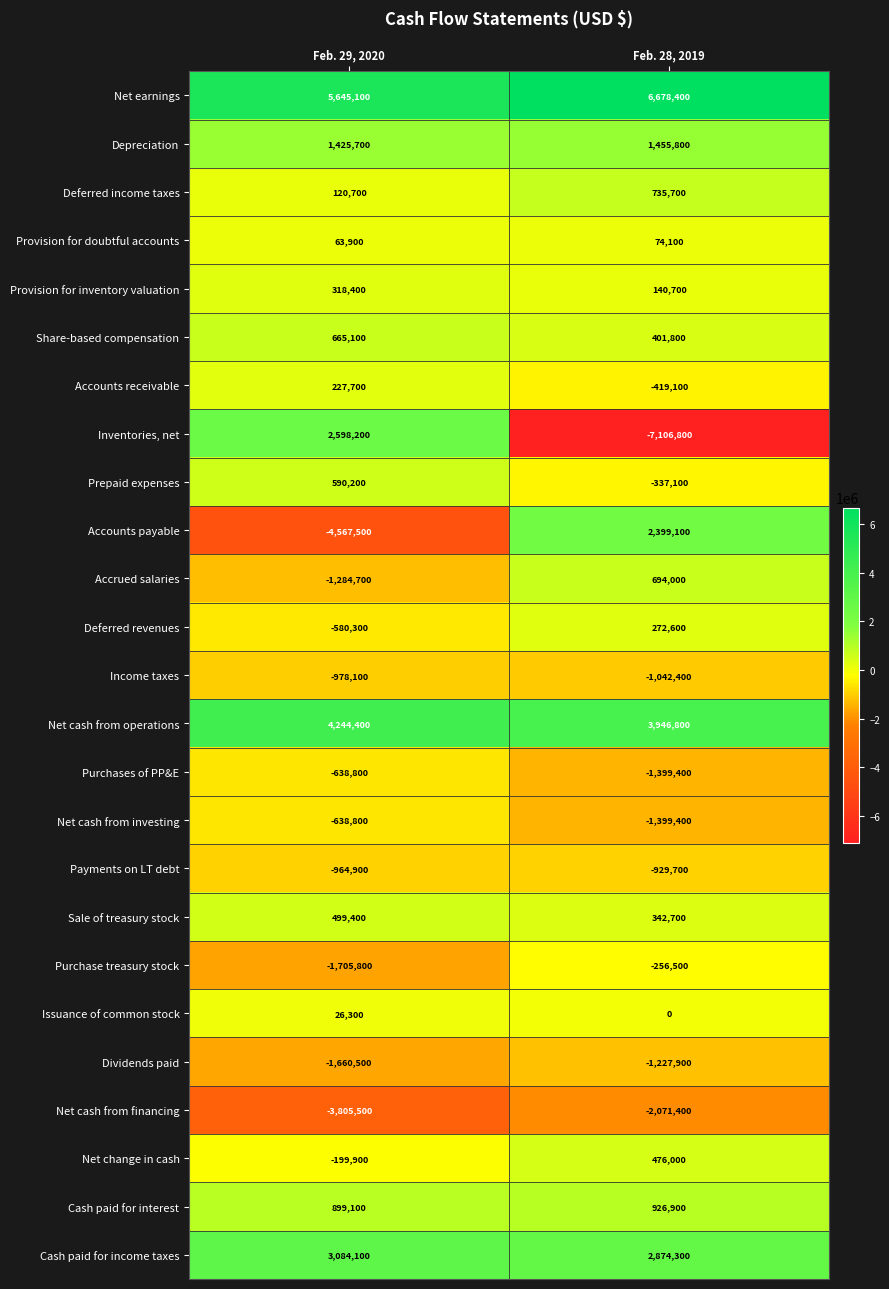

Which series has the widest spread of values?

Inventories, net